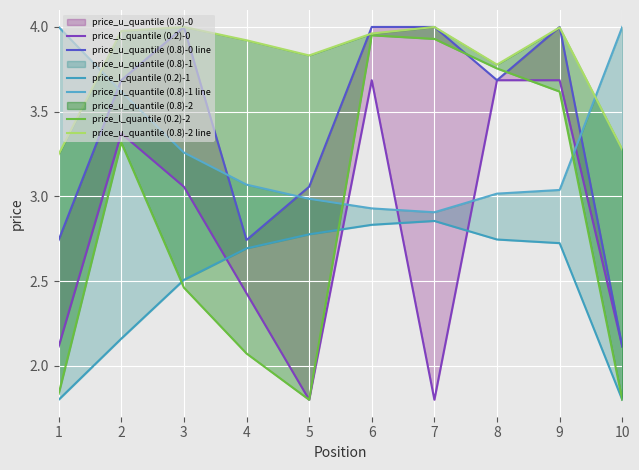

Which label corresponds to the smallest value in the chart?

5